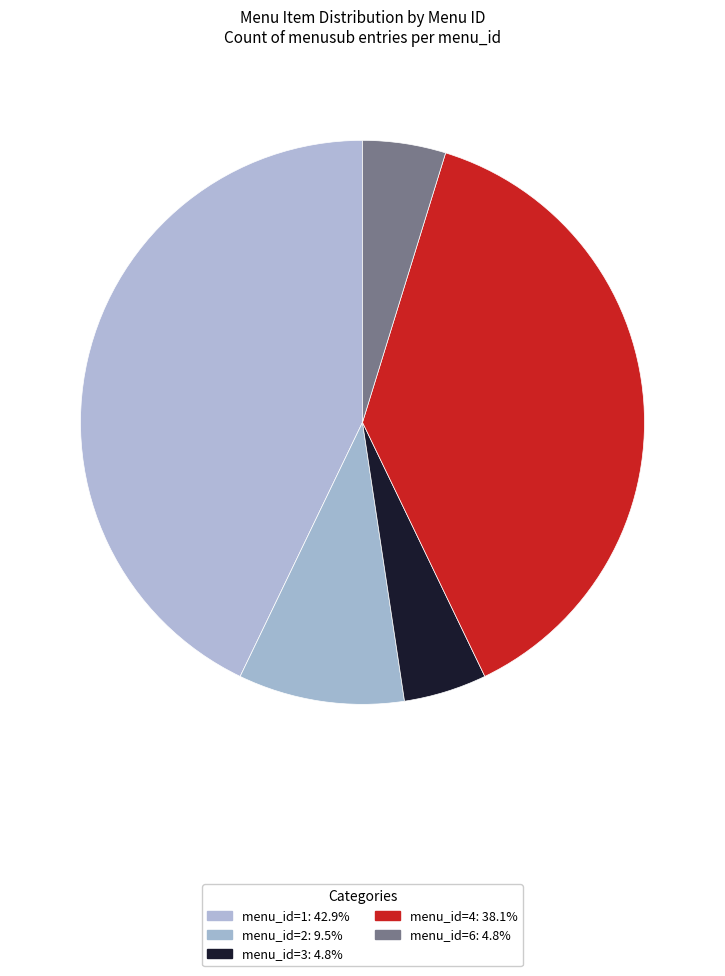

What is the ratio of the value at menu_id=3 to the value at menu_id=4?

0.1